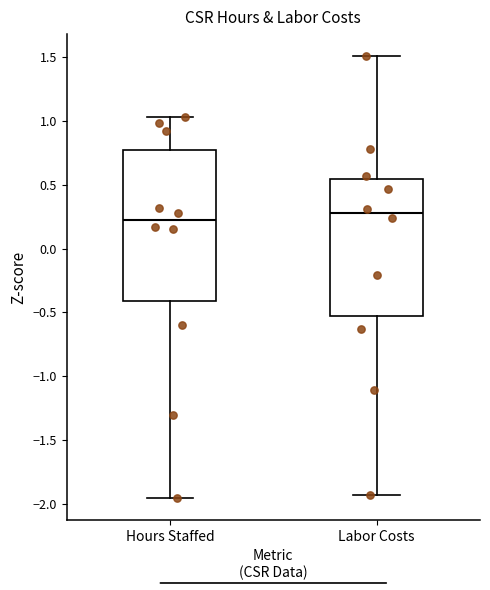

Which box is the tallest, from its lower edge to its upper edge?

Hours Staffed